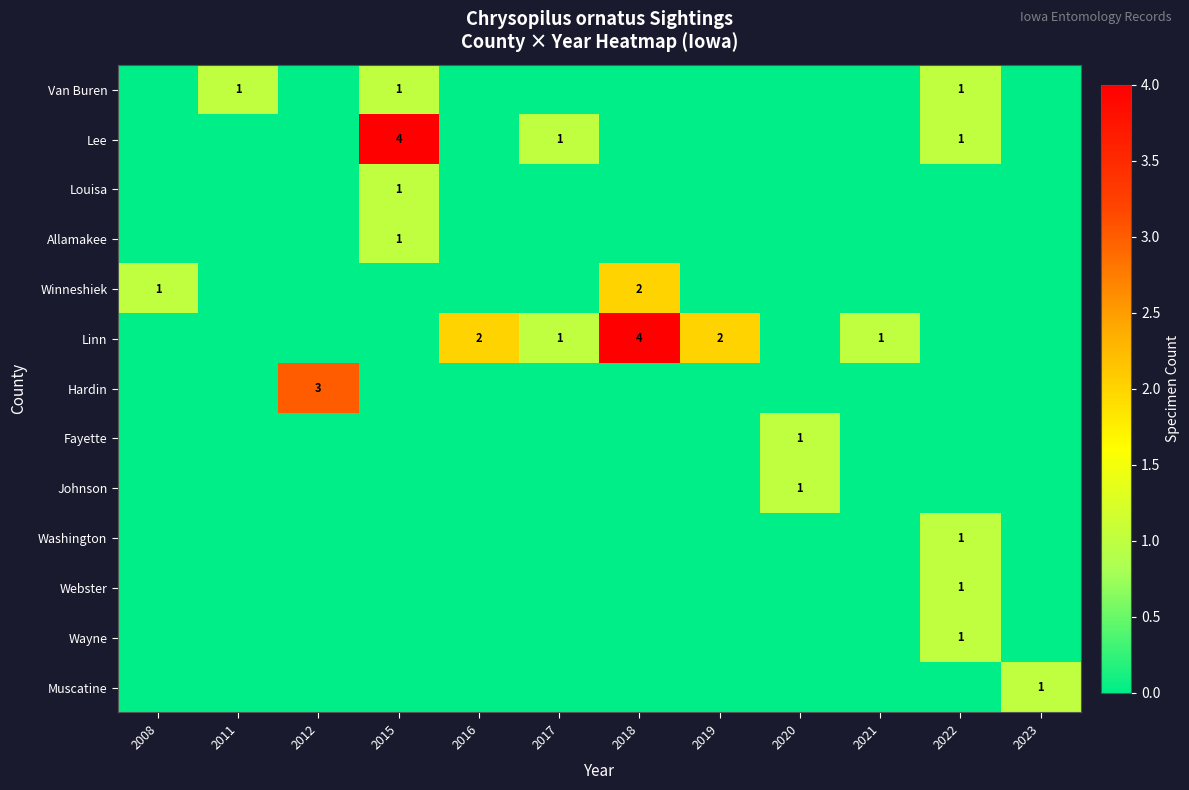

At which label does Webster reach its minimum?

2008